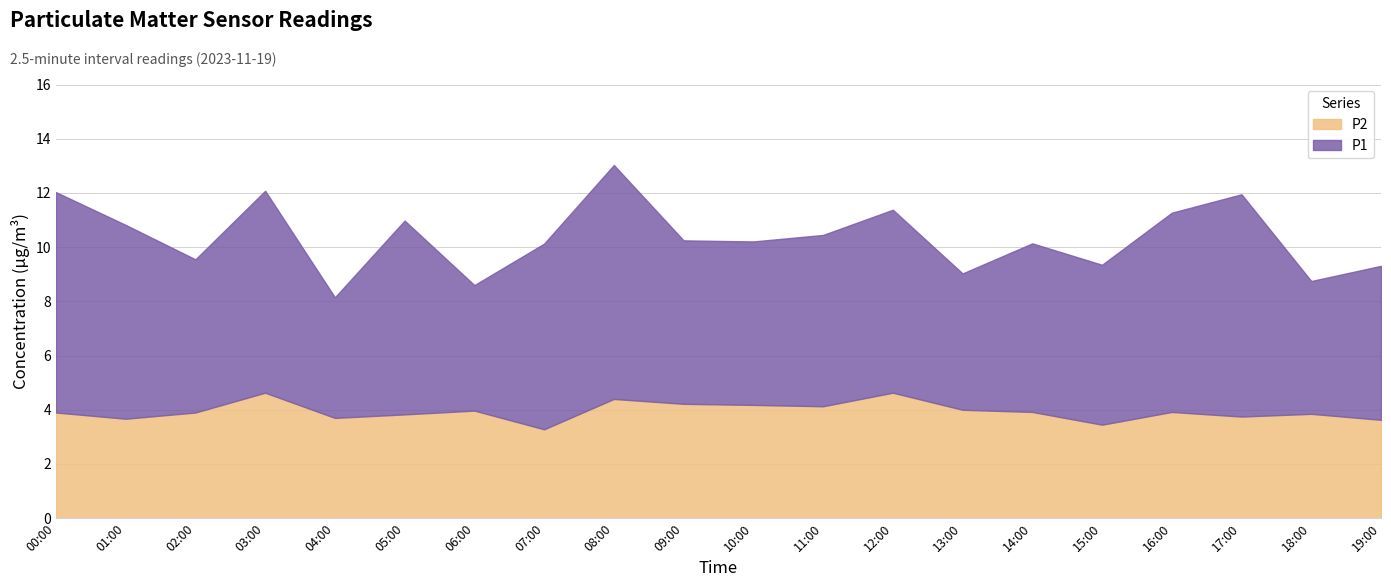

Where does the P1 series first go above 6?

00:00